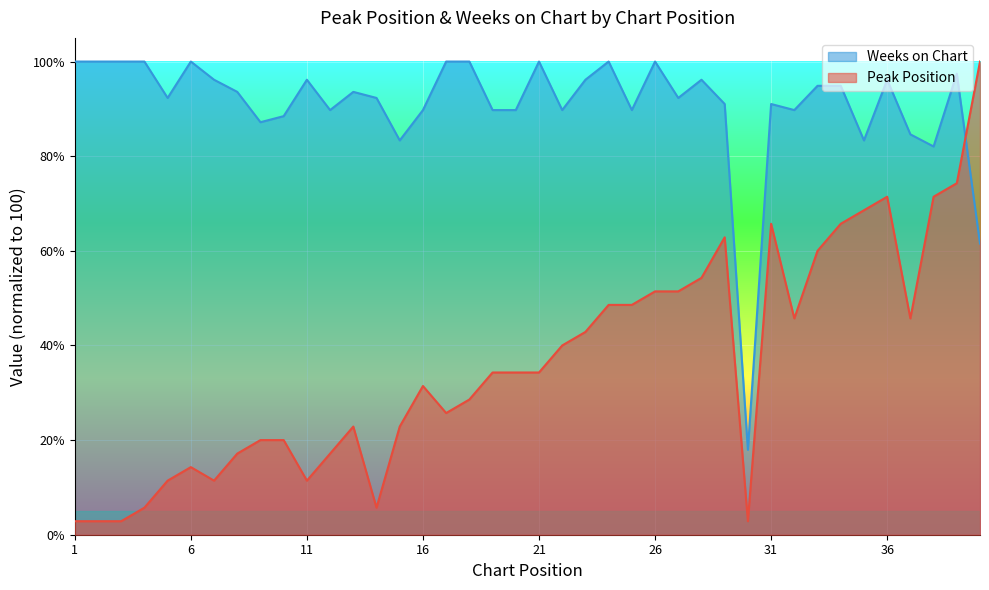

What is the value of the Peak Position point at the 28th from the left?

54.3